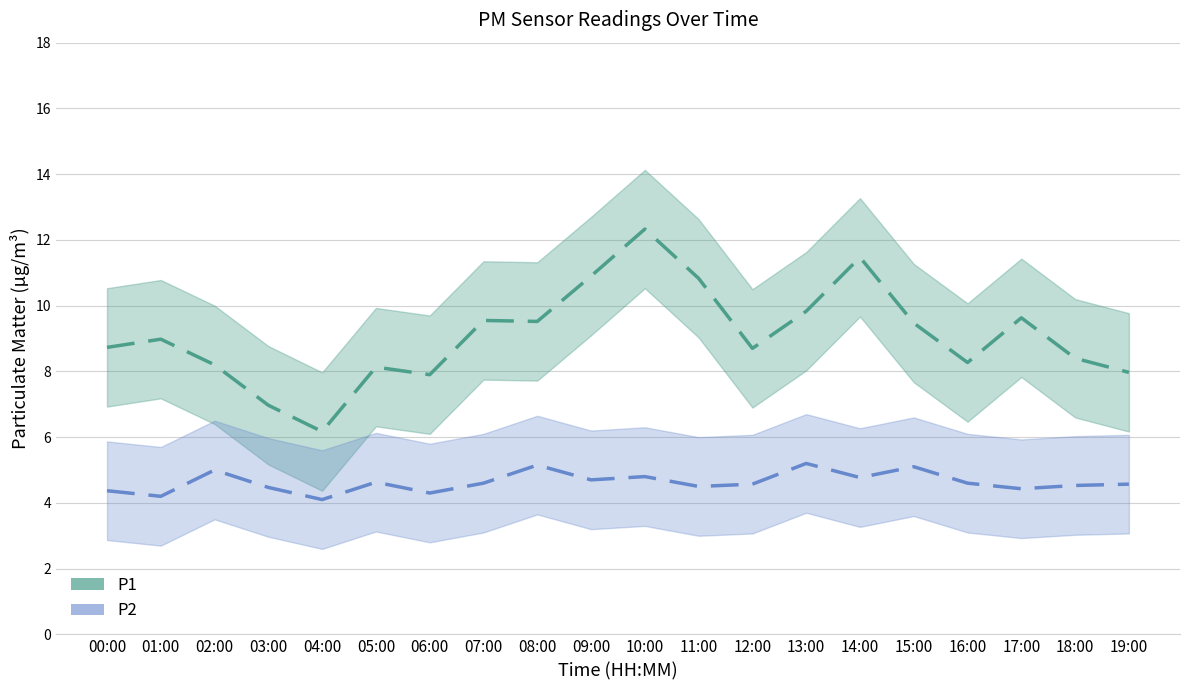

Reading left to right, list all the values displayed in this chart.

P1: 8.7	9.0	8.2	7.0	6.2	8.1	7.9	9.6	9.5	10.9	12.3	10.8	8.7	9.8	11.5	9.5	8.3	9.6	8.4	8.0
P2: 4.4	4.2	5.0	4.5	4.1	4.6	4.3	4.6	5.2	4.7	4.8	4.5	4.6	5.2	4.8	5.1	4.6	4.4	4.5	4.6